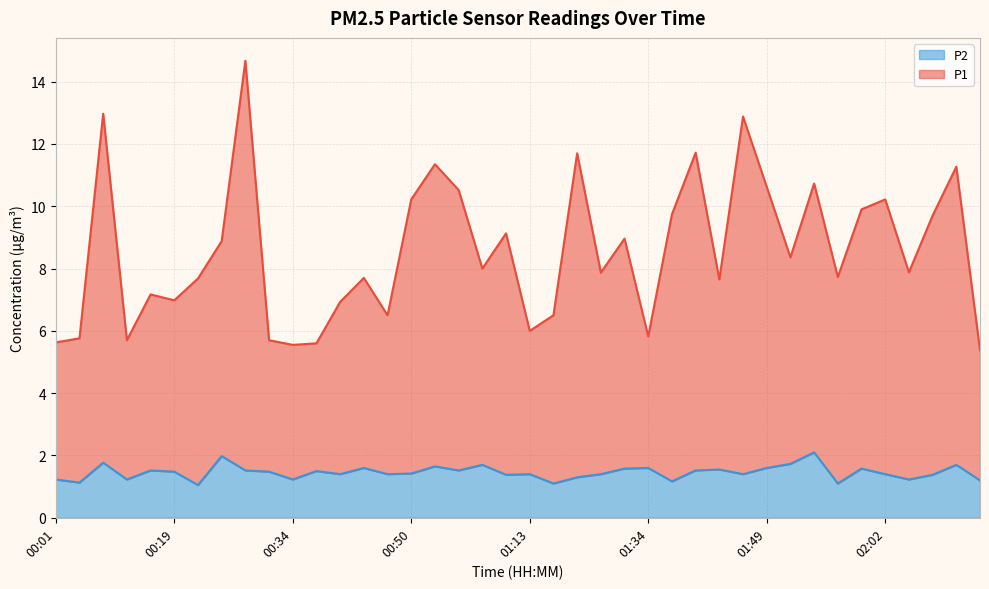

List the labels in order of P1 value, largest first.

00:29, 00:11, 01:47, 01:42, 01:26, 00:53, 02:23, 01:54, 01:49, 01:01, 00:50, 02:02, 01:59, 01:39, 02:20, 01:07, 01:32, 00:26, 01:52, 01:04, 02:04, 01:29, 01:57, 00:41, 00:22, 01:44, 00:16, 00:19, 00:39, 00:44, 01:18, 01:13, 01:34, 00:09, 00:14, 00:31, 00:01, 00:36, 00:34, 02:25